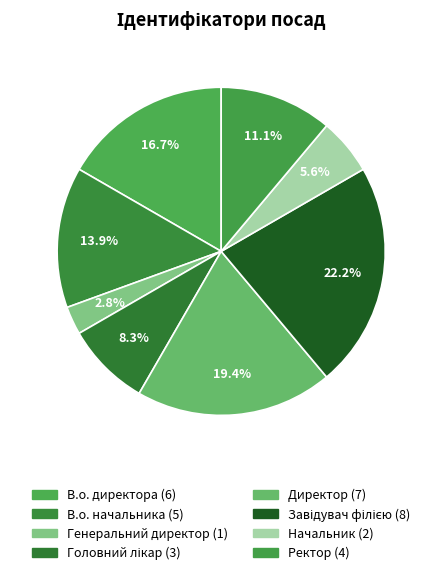

Does В.о. начальника represent more than half of the total?

No